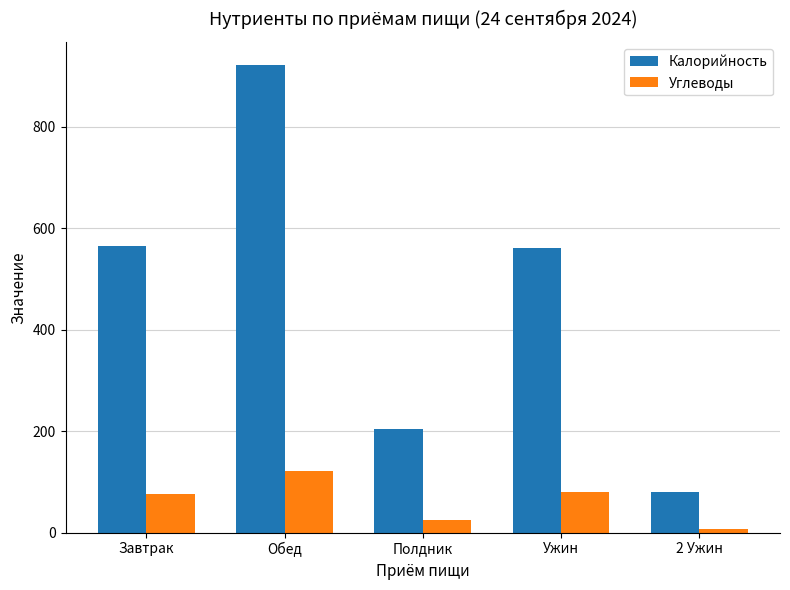

At how many categories does at least one series exceed 460?

3